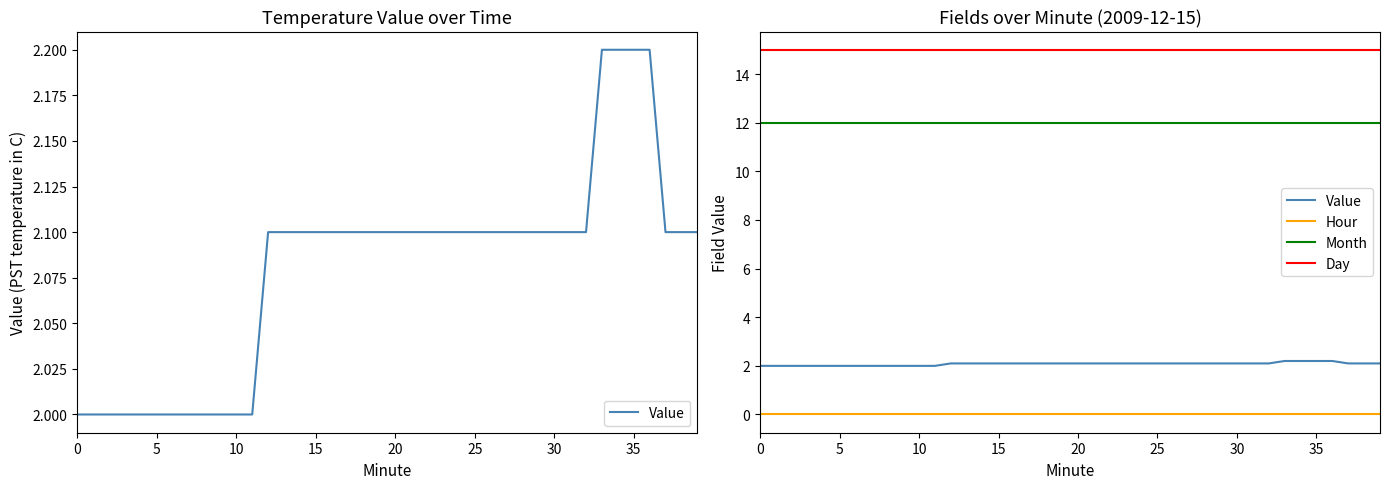

What is the label of the 22nd point from the right?

18